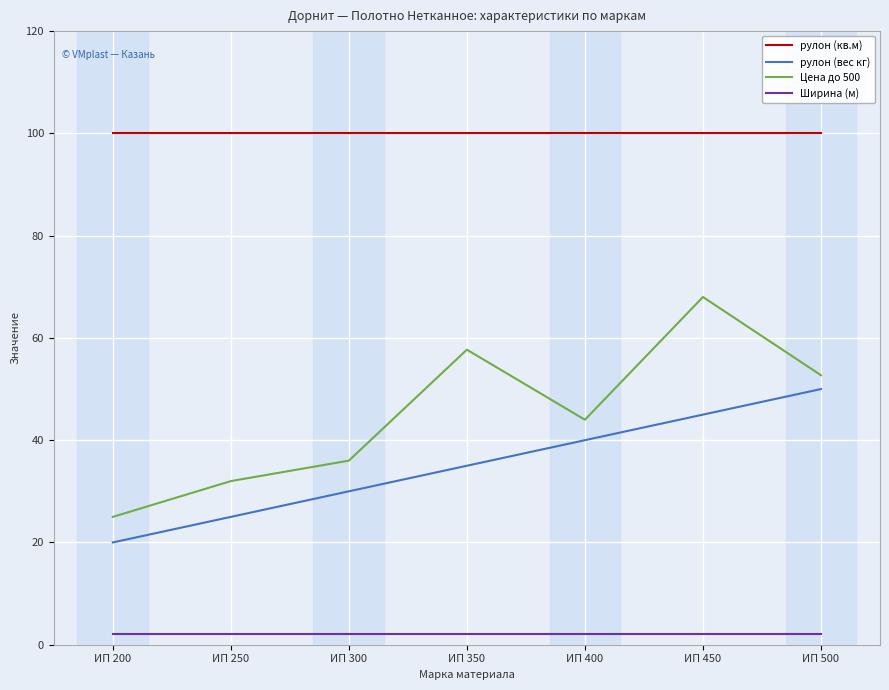

Count the рулон (вес кг) values in the range 25 to 45.

5